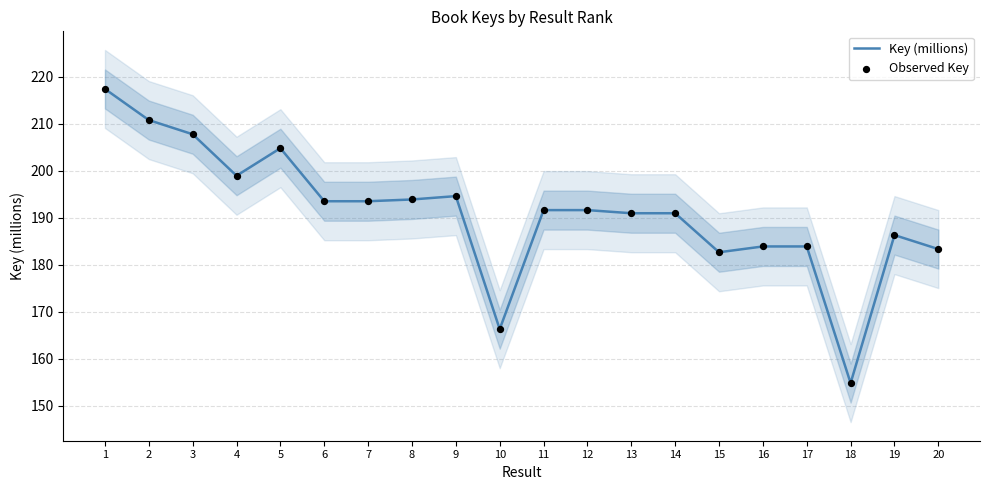

At how many categories does at least one series exceed 182?

18